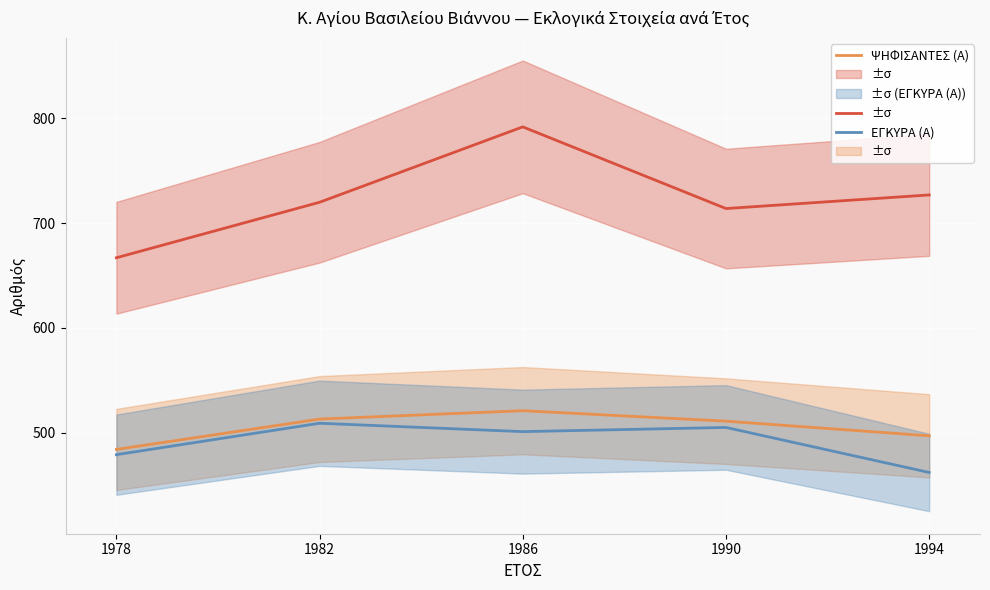

What is the value of the ΕΓΓΕΓΡΑΜΜΕΝΟΙ (Α) point at the 5th from the left?

727